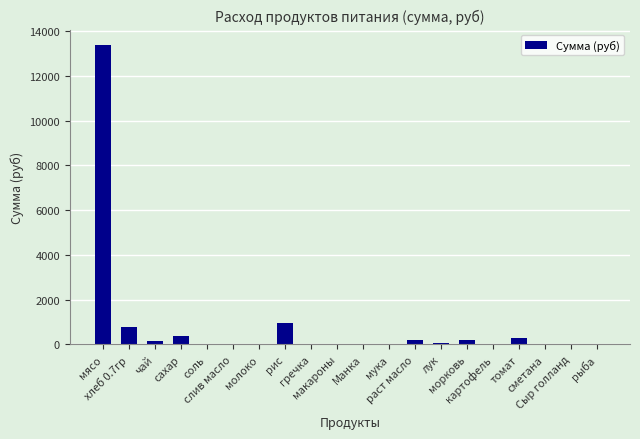

What is the sum of all values?

16508.1